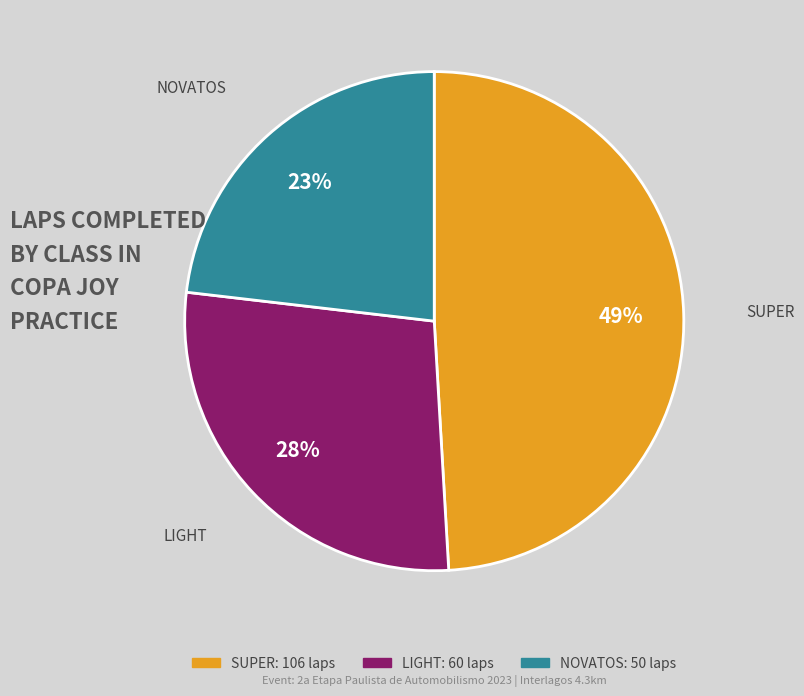

Does any single category account for the majority?

No